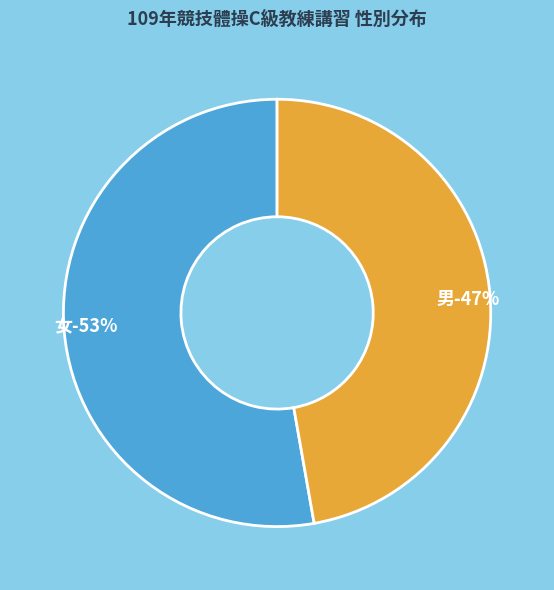

Is it true that 女 is 53% of the pie?

True